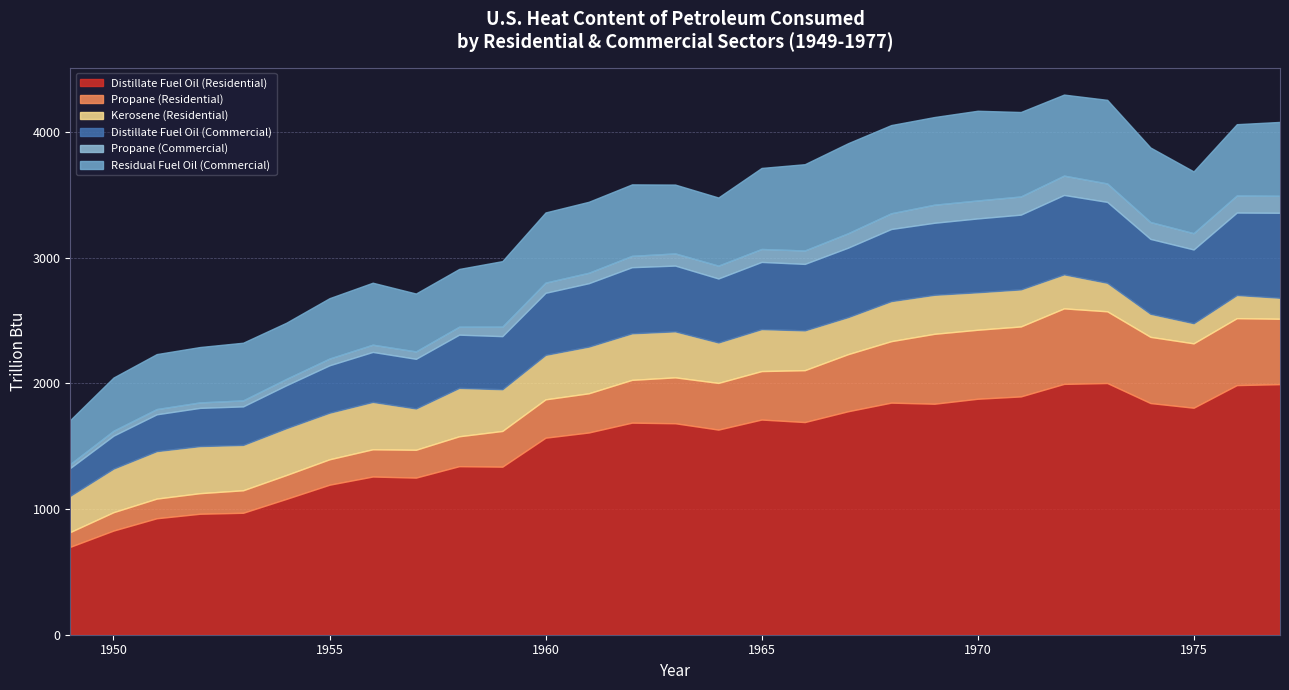

List the series in order of their peak value, lowest first.

Propane (Commercial), Kerosene (Residential), Propane (Residential), Distillate Fuel Oil (Commercial), Residual Fuel Oil (Commercial), Distillate Fuel Oil (Residential)